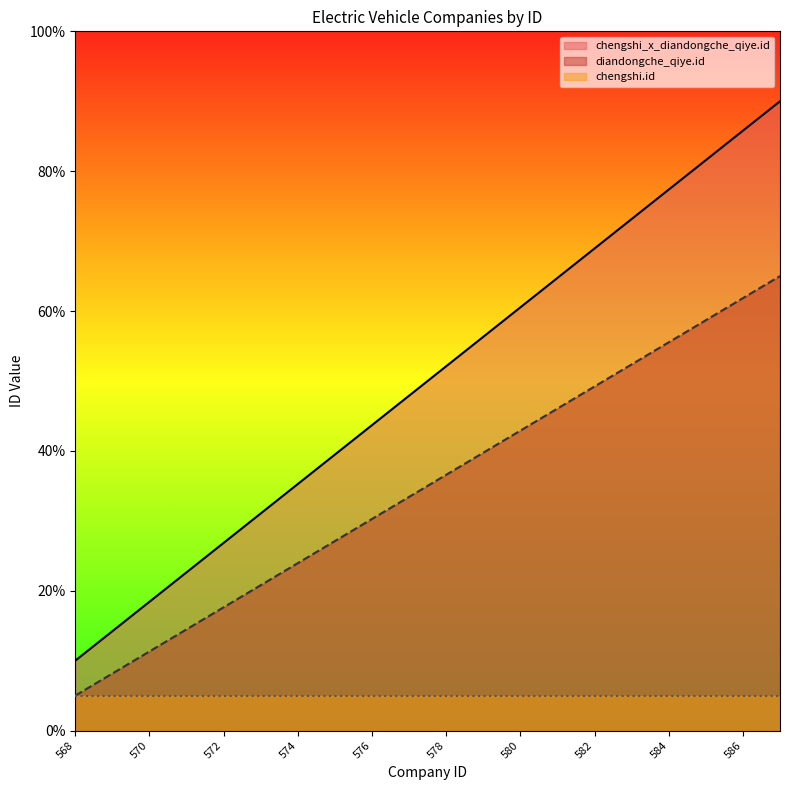

The value of chengshi_x_diandongche_qiye.id at 584 is 77.4. True or false?

True